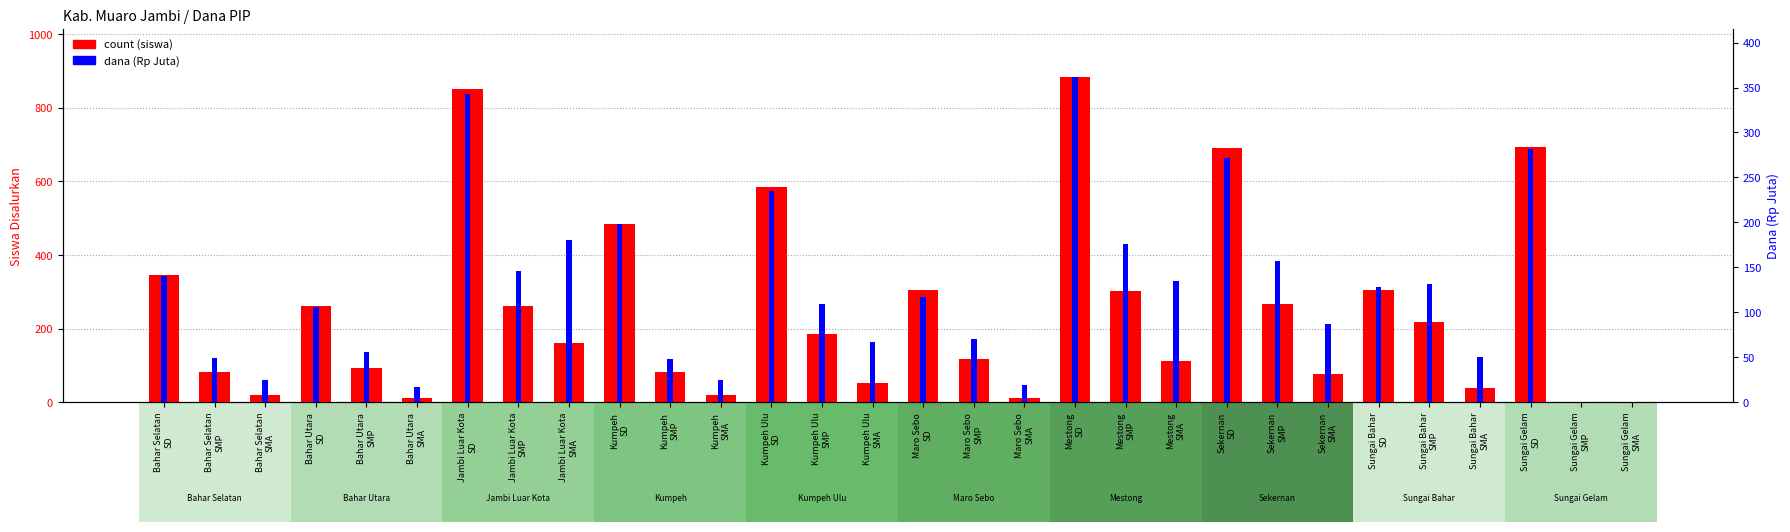

What are all the series names shown in the legend?

count, dana (Rp Juta)